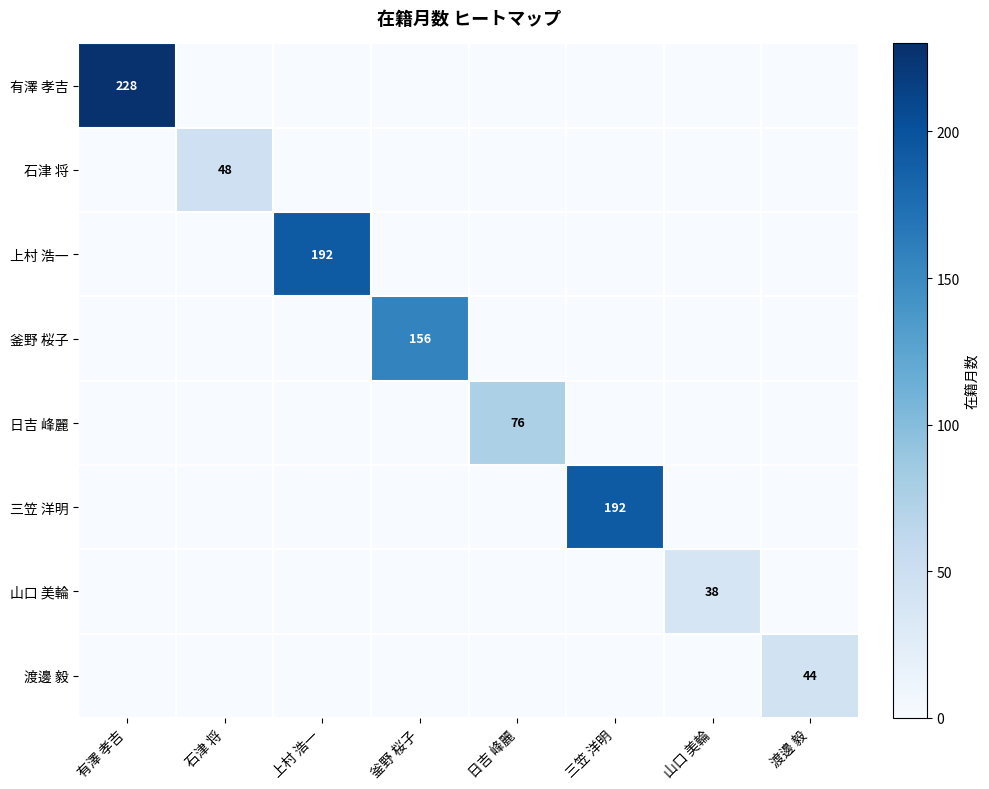

Which label corresponds to the largest value in the chart?

有澤 孝吉